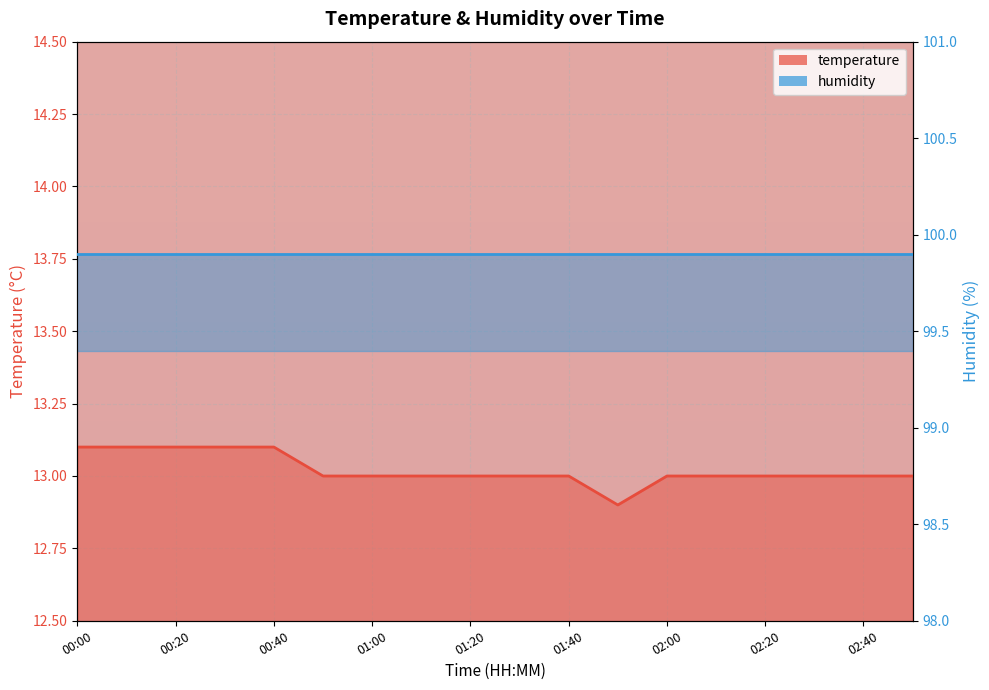

The value at 01:40 is 13.0. True or false?

True